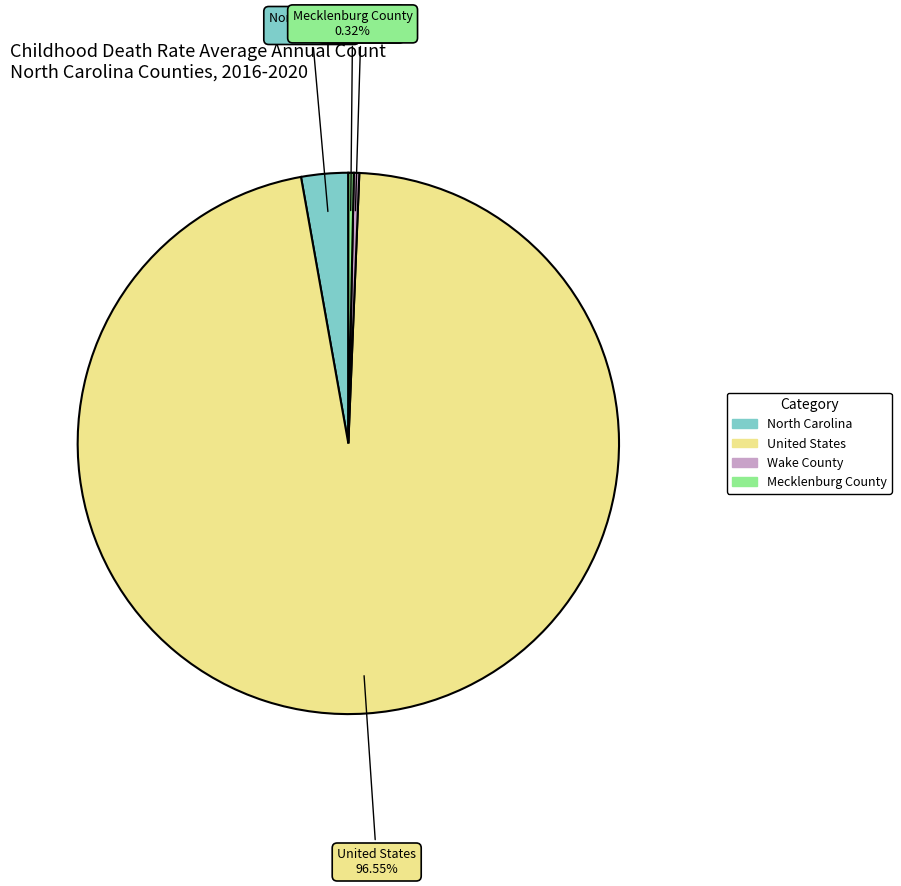

How many segments does this pie chart have?

4